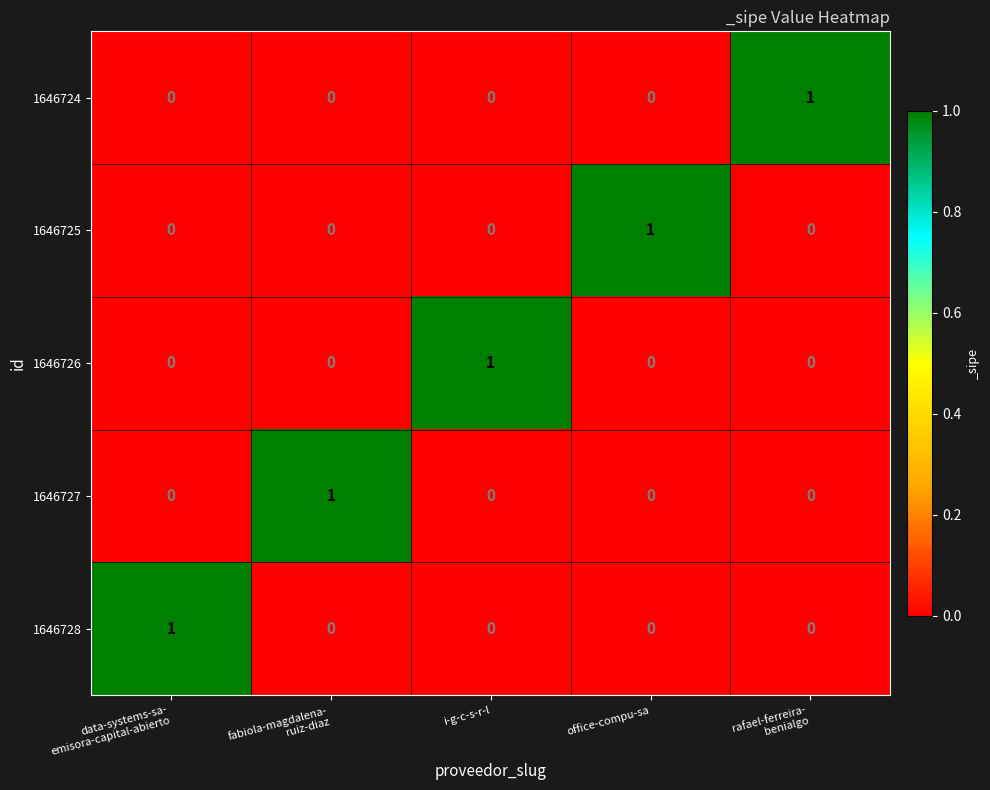

True or false: 1646724 has a value of 1 at office-compu-sa.

False